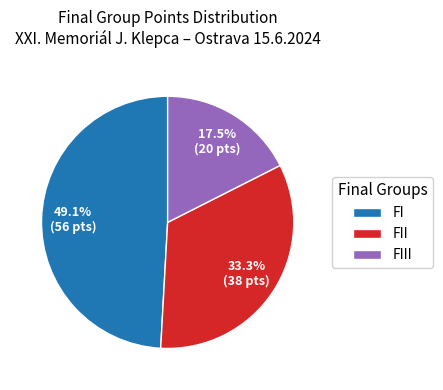

The FIII slice represents 43% of the pie. True or false?

False